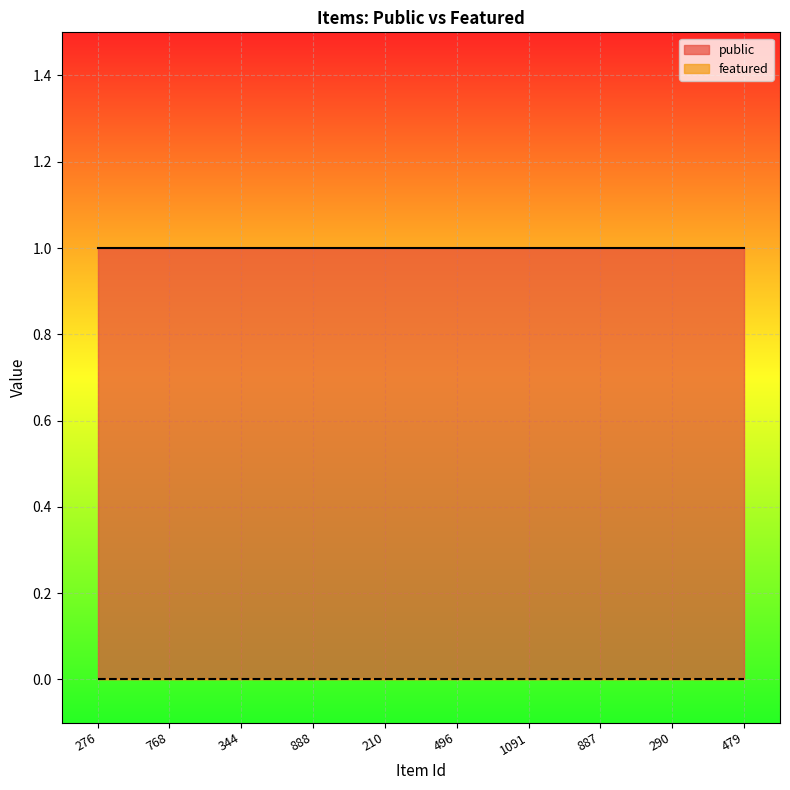

List the labels in order of featured value, smallest first.

276, 768, 344, 888, 210, 496, 1091, 887, 290, 479